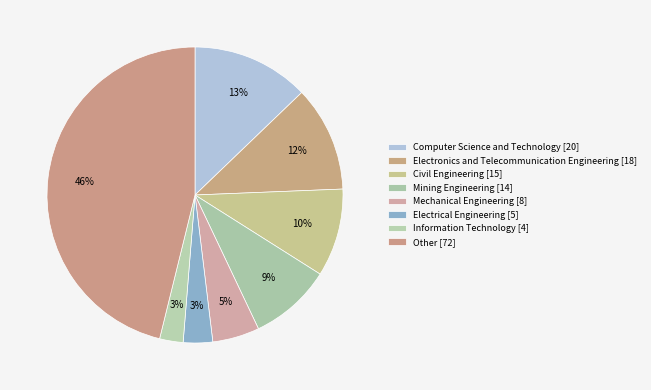

How many slices are in this pie chart?

8